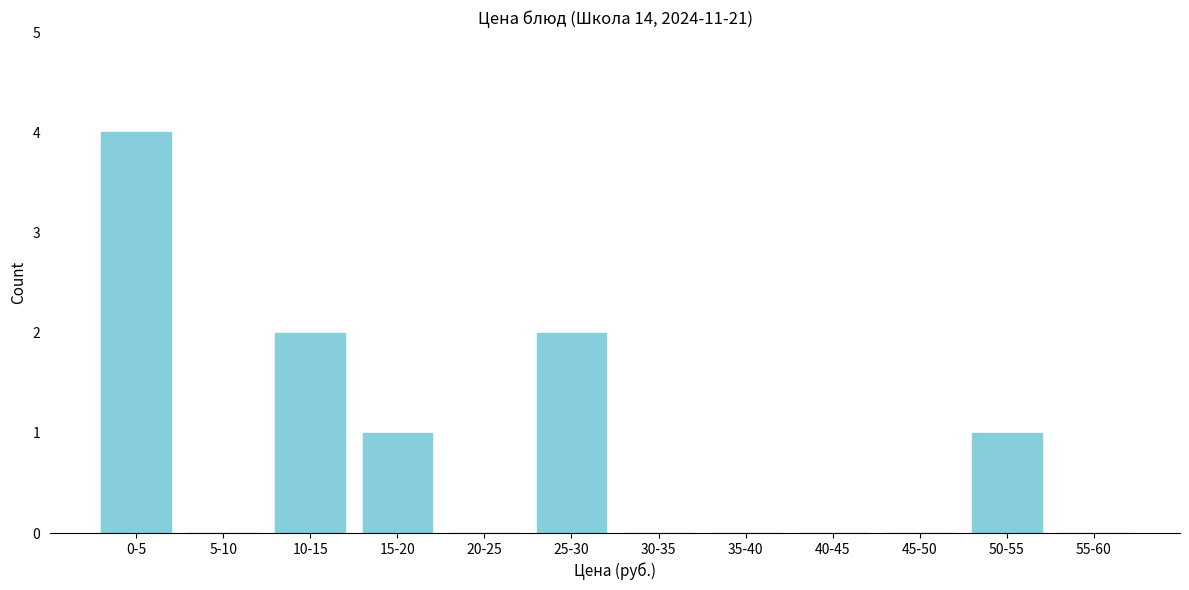

Reading left to right, extract all data points from this chart.

0-5=4	5-10=0	10-15=2	15-20=1	20-25=0	25-30=2	30-35=0	35-40=0	40-45=0	45-50=0	50-55=1	55-60=0